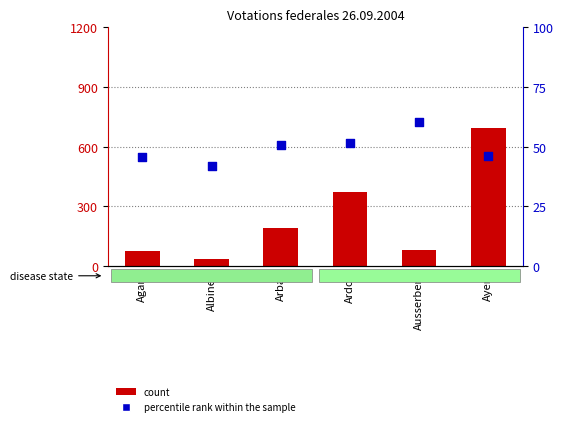

Which series contains the highest Y value?

count